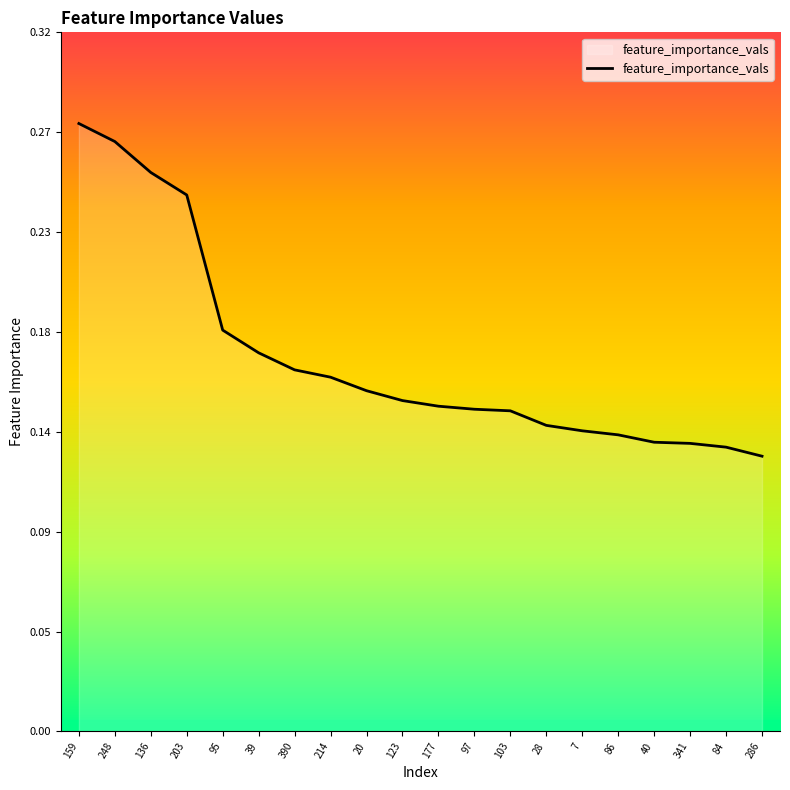

True or false: the data shows 0.2 at 214.

False